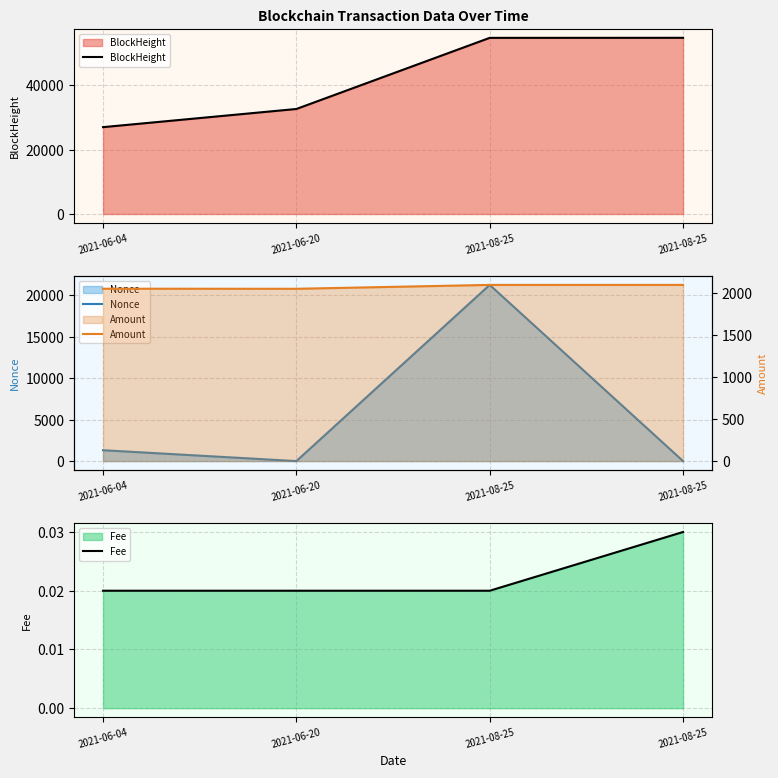

What is the total value across all series at 2021-08-25?

78138.2